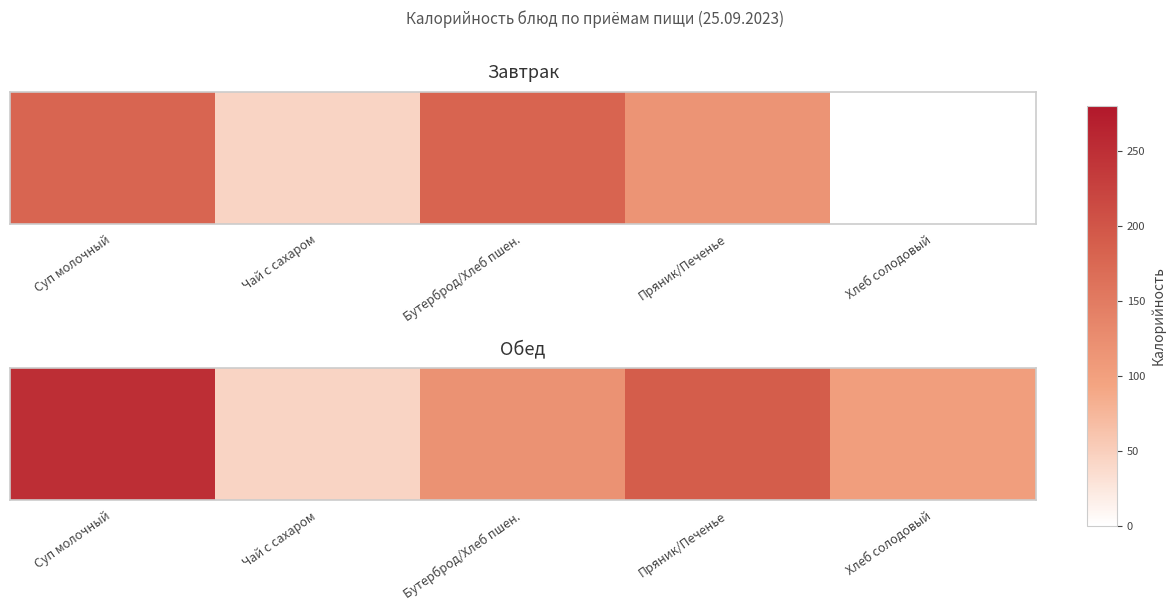

List the labels in order of value, largest first.

Суп молочный, Пряник/Печенье, Бутерброд/Хлеб пшен., Хлеб солодовый, Чай с сахаром